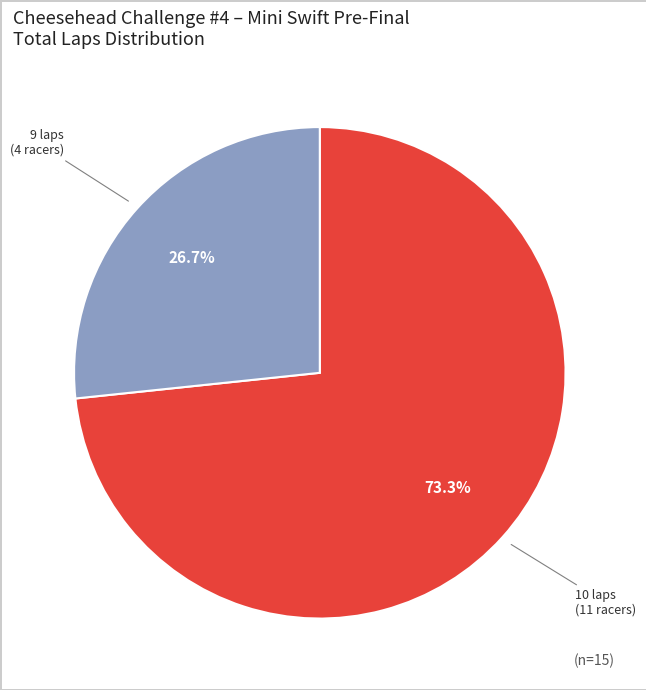

Is there a majority slice in this chart?

Yes